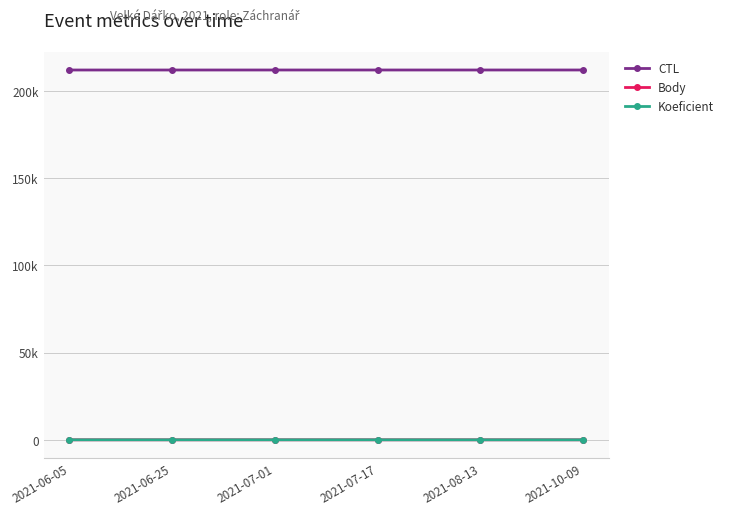

Does the chart have visible grid lines?

Yes